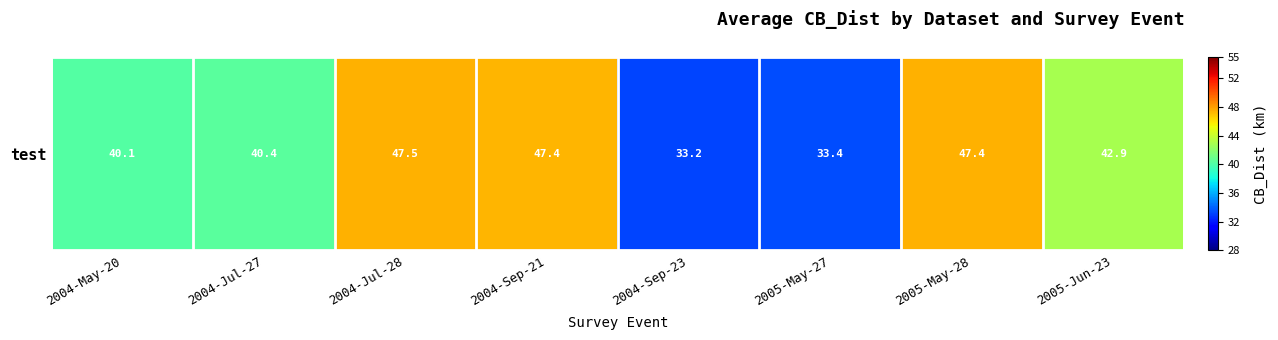

Reading left to right, transcribe all the data shown in this chart.

40.1	40.4	47.5	47.4	33.2	33.4	47.4	42.9